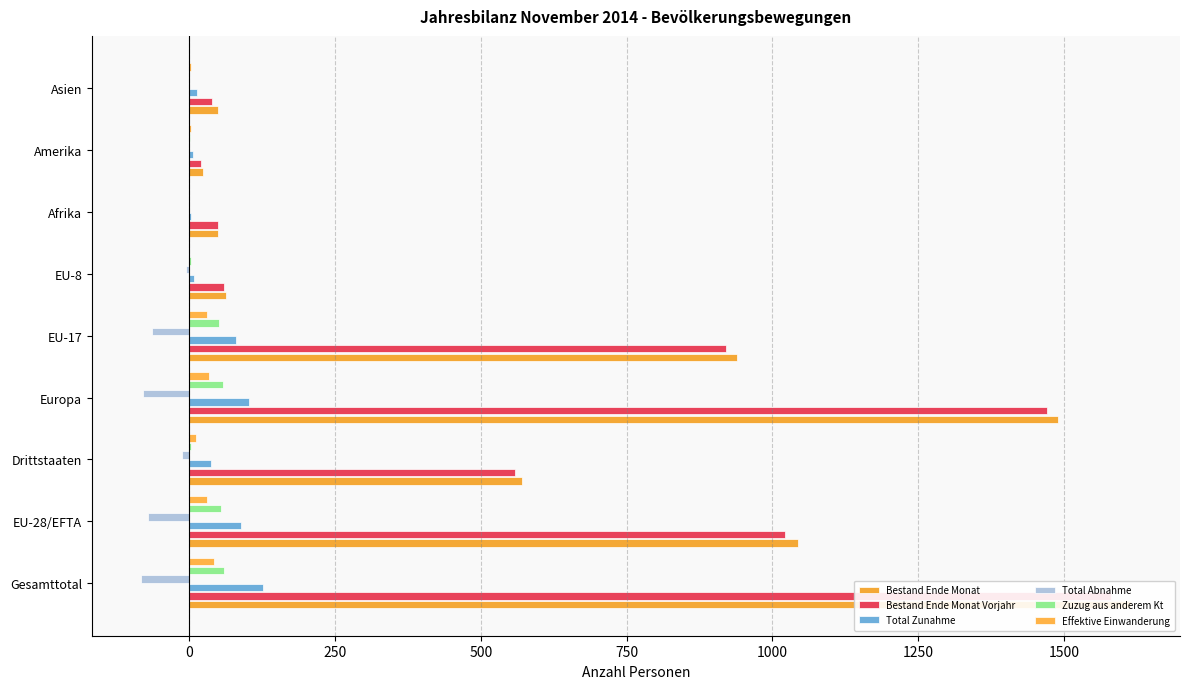

Which series changed the most between Drittstaaten and Asien?

Bestand Ende Monat